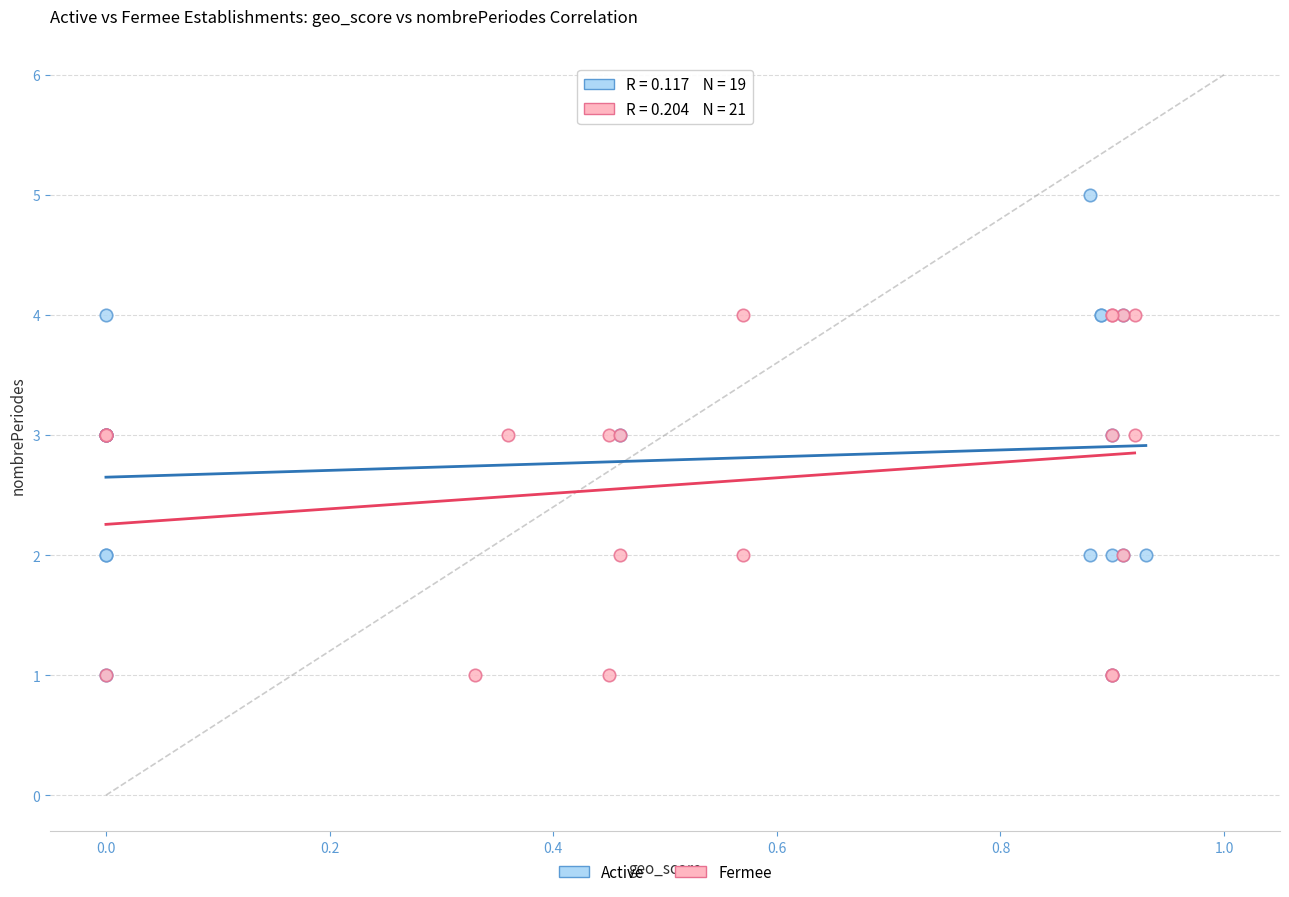

What are all the series names shown in the legend?

Active, Fermee